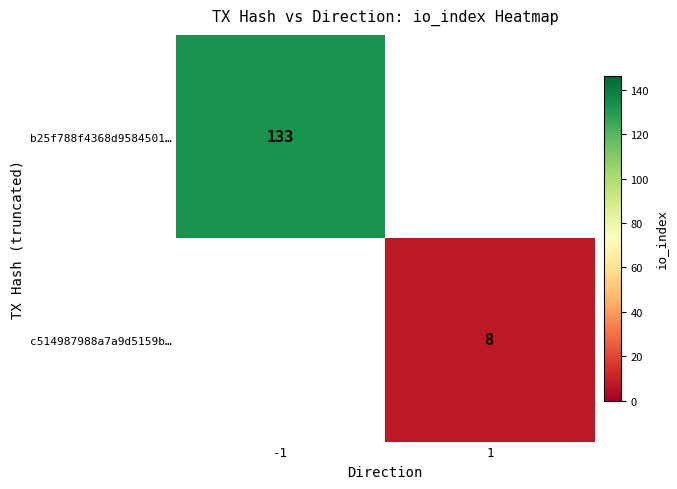

Is it true that b25f788f4368d9584501… equals 238 at -1?

False